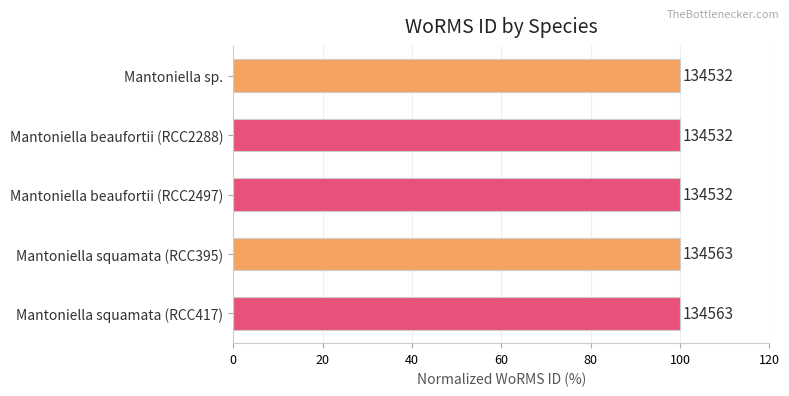

Does the chart contain any negative values?

No